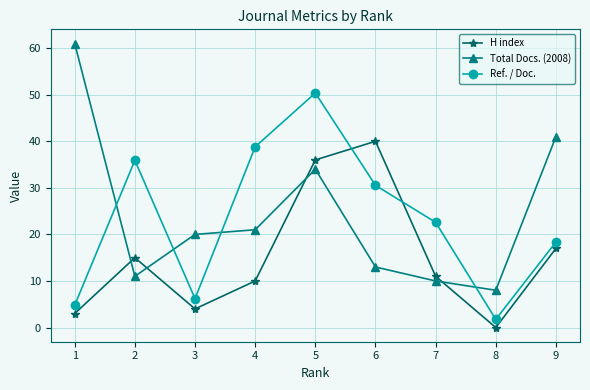

What is the total value across all series at 5?

120.4